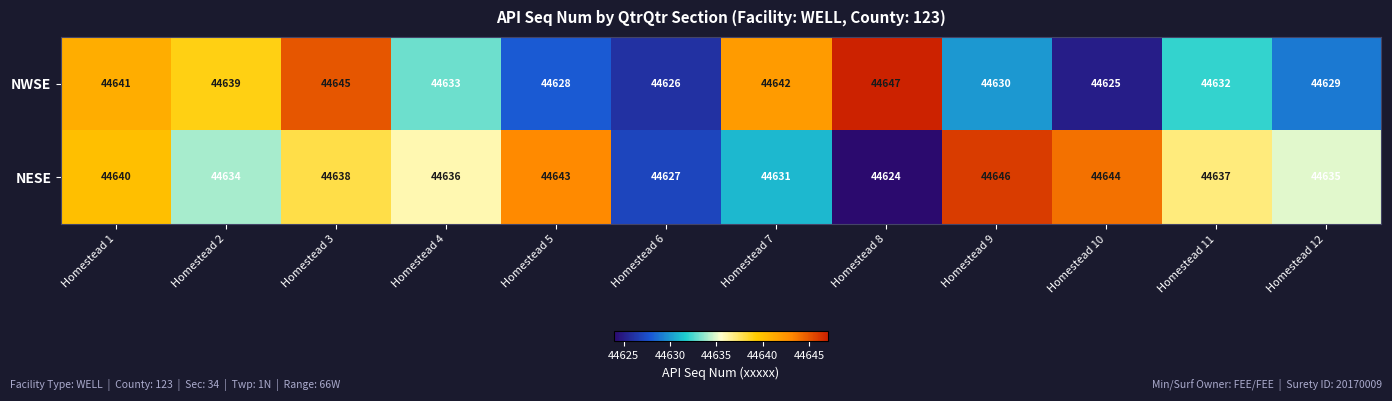

Rank the series by their average value, from highest to lowest.

NESE, NWSE